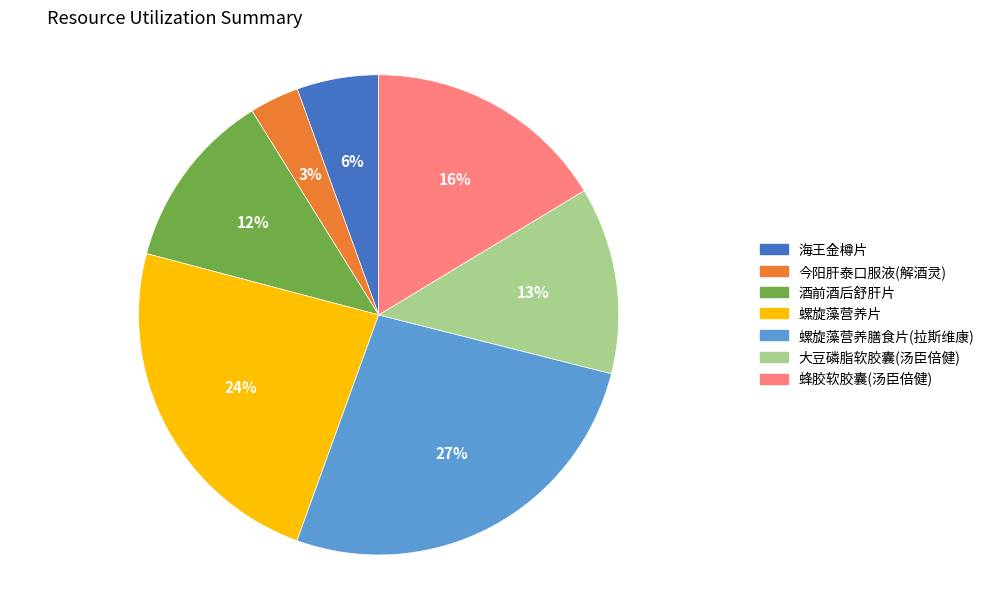

Is there a majority slice in this chart?

No